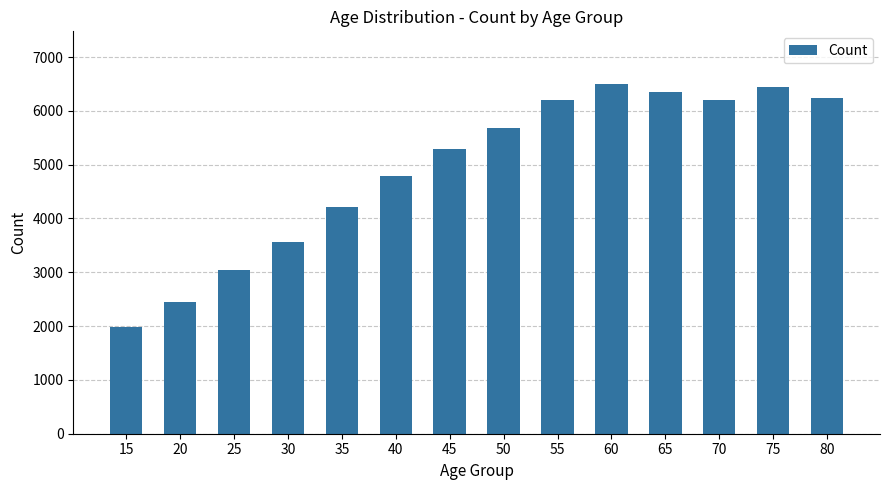

Approximately how many times larger is the value at 15 compared to 20?

0.8